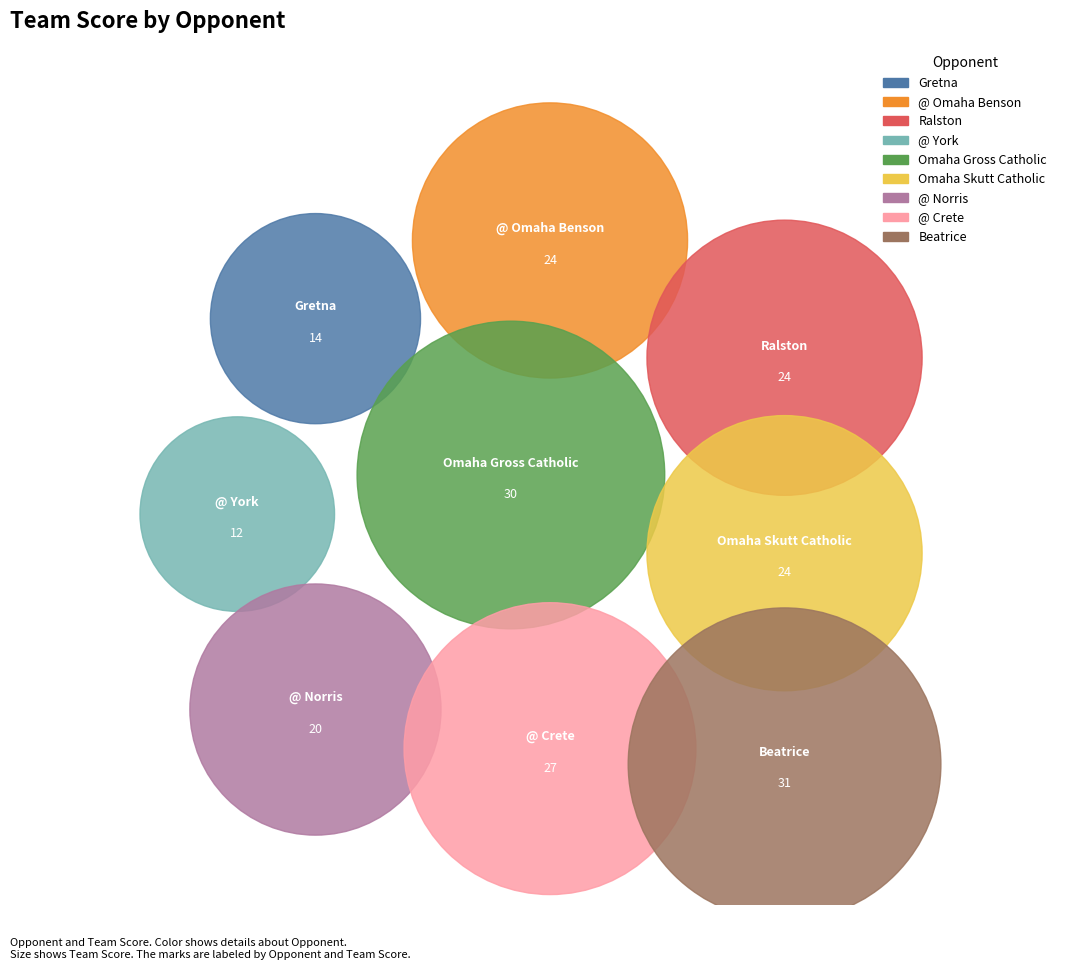

Count the number of slices in the pie.

9